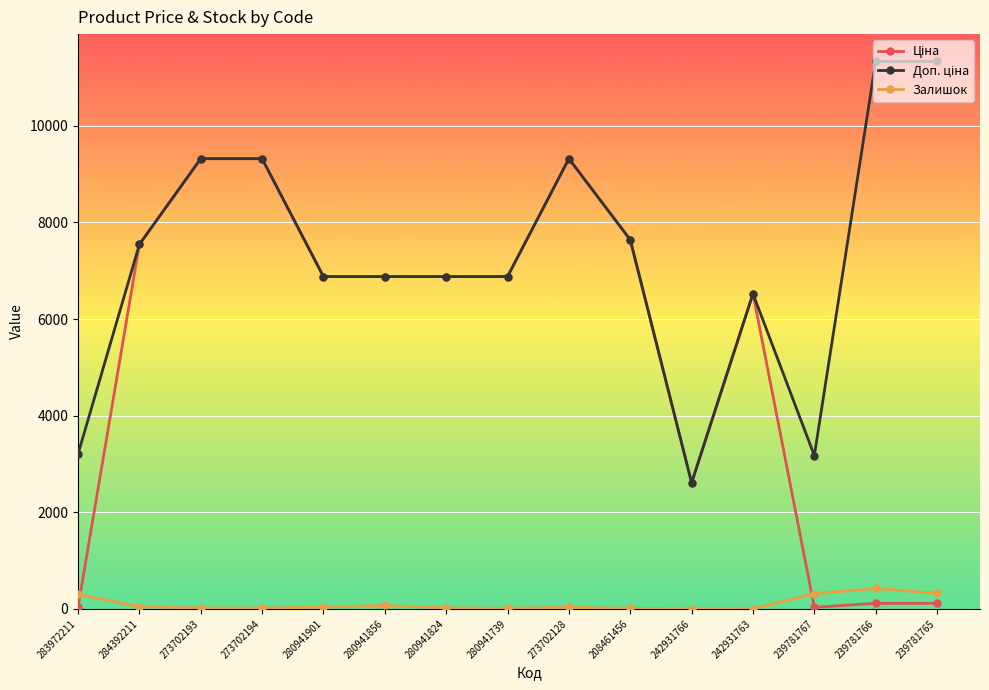

True or false: Залишок has more than 1 points higher than both neighbors.

True